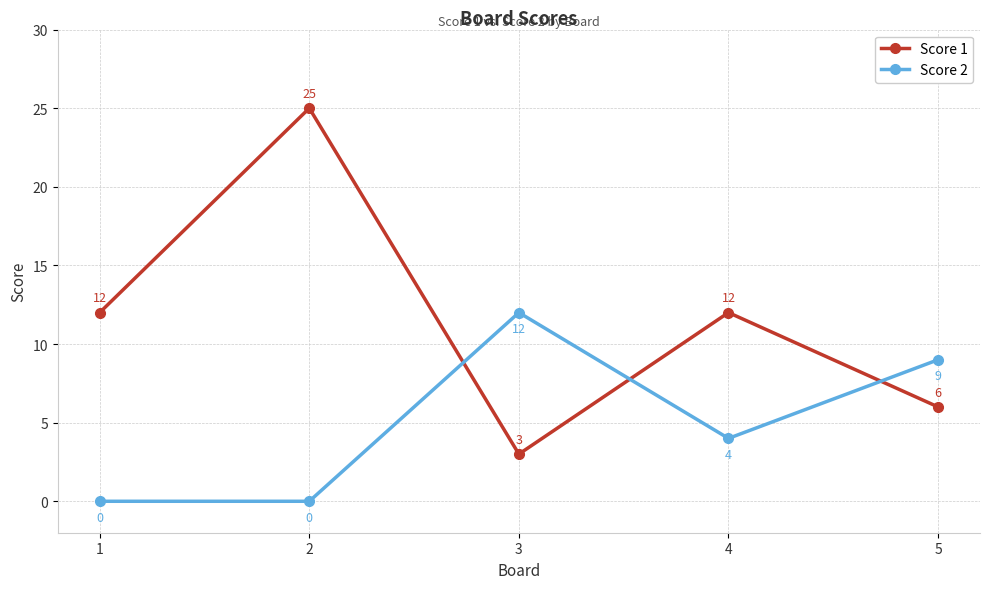

What is the difference between the highest and lowest values at 3?

9